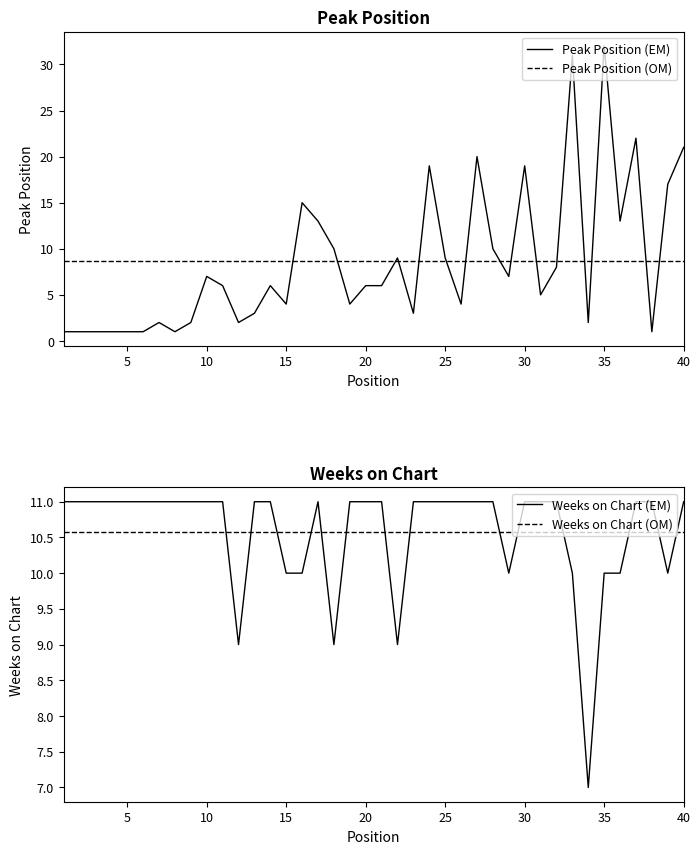

What is the difference between the Weeks on Chart values at 39 and 18?

1